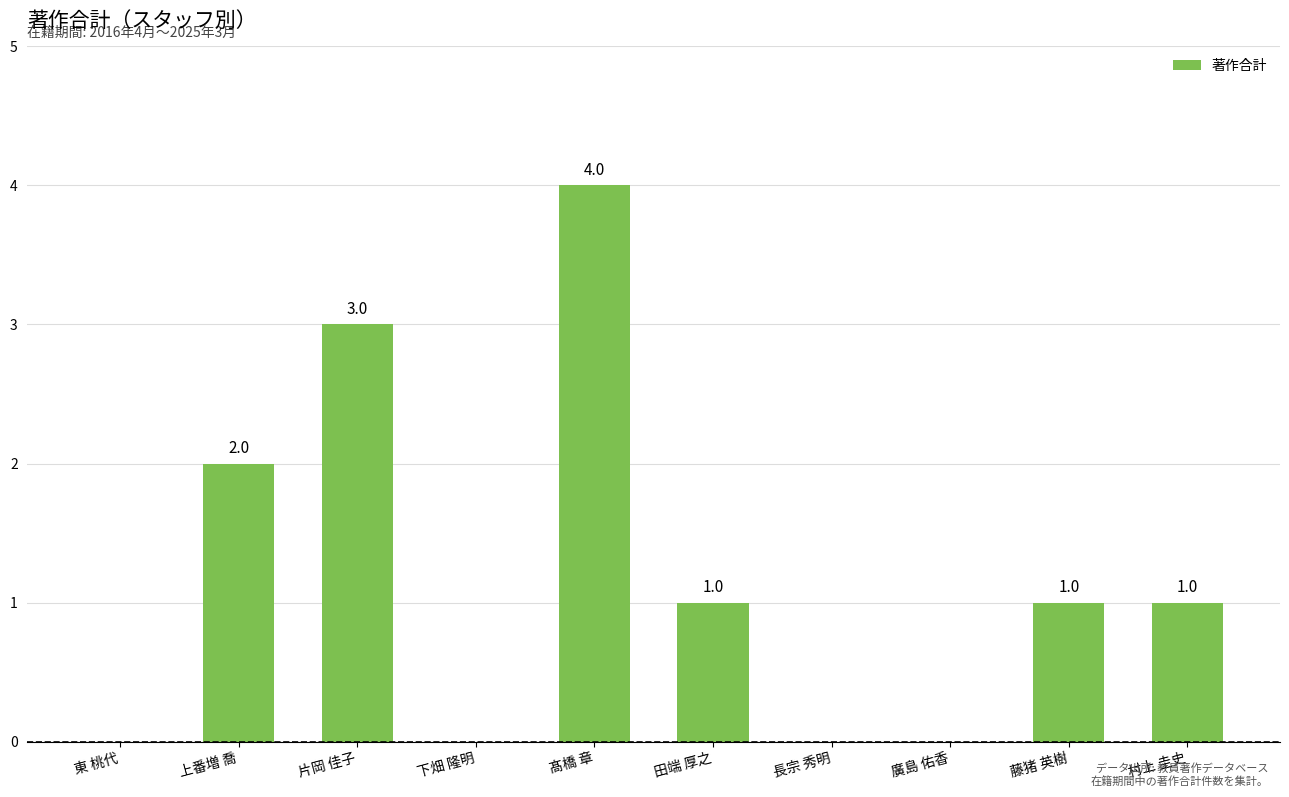

Is it true that the value at 上番増 喬 is 3?

False